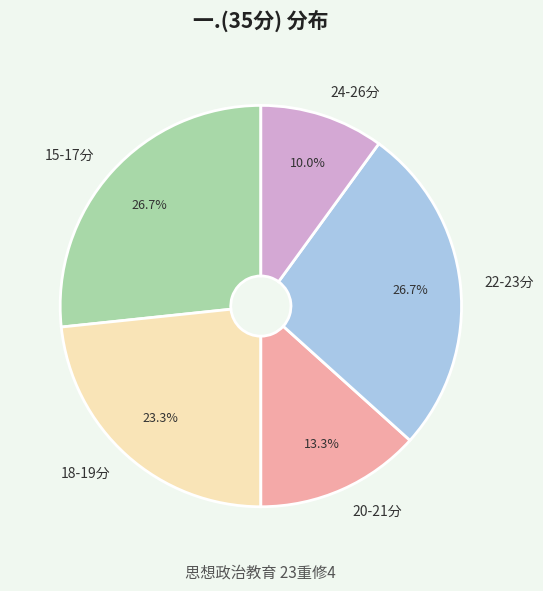

Which category has the smallest portion of the pie?

24-26分